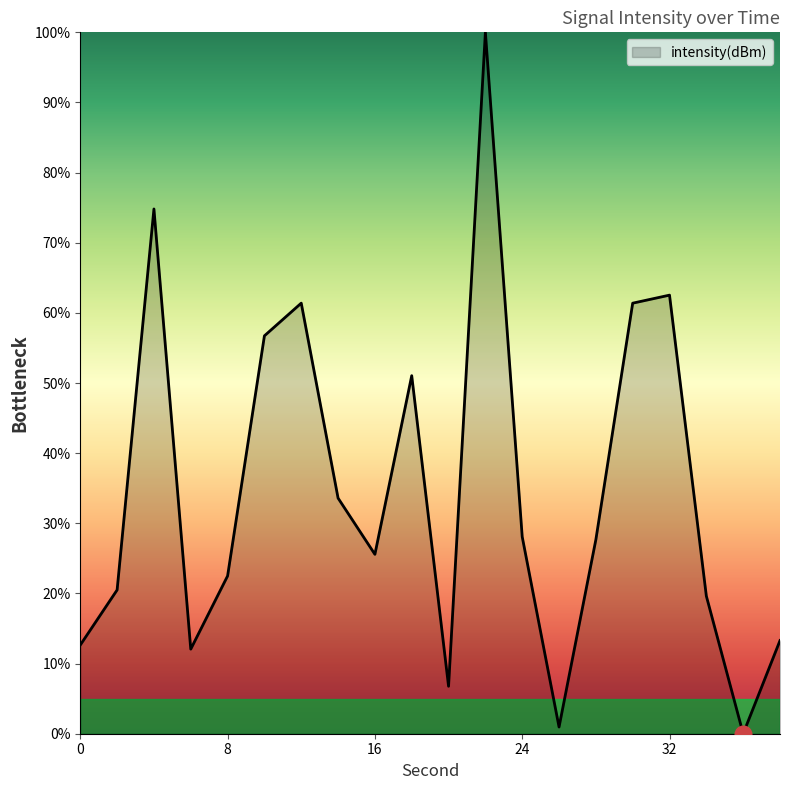

What is the difference between the maximum and minimum values?

100.0